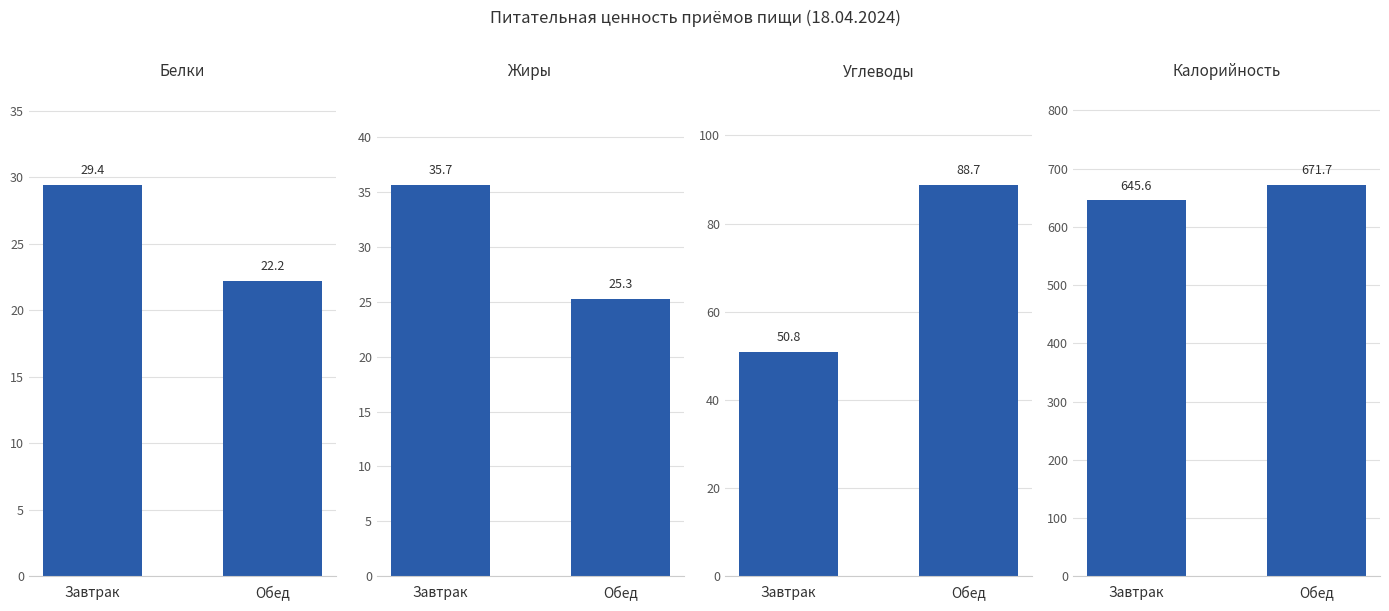

What is the highest value of the Углеводы series?

88.7